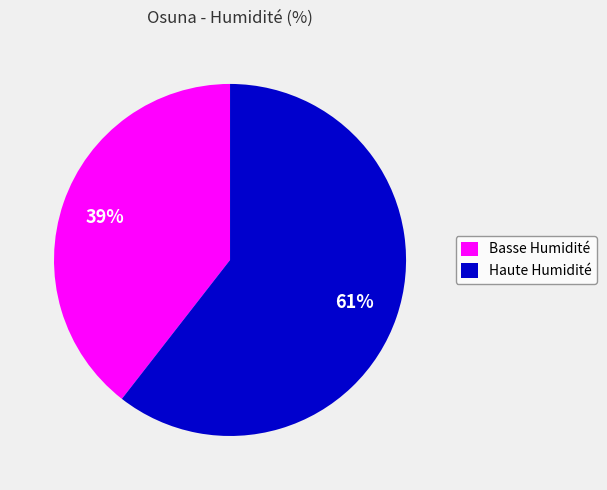

How many slices are in this pie chart?

2